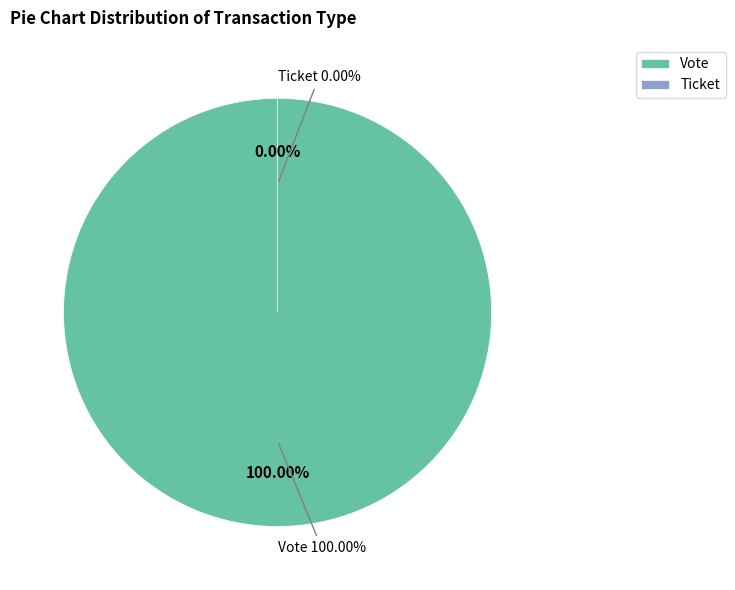

Between Vote and Ticket, which is larger?

Vote